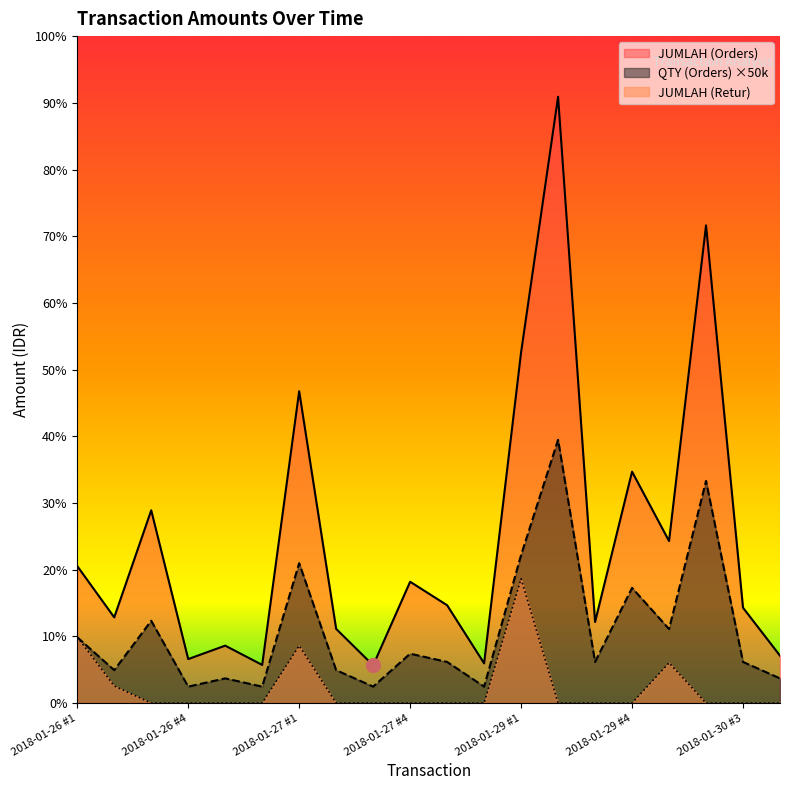

Is it true that JUMLAH (Retur) equals 755650 at 2018-01-29 #1?

True